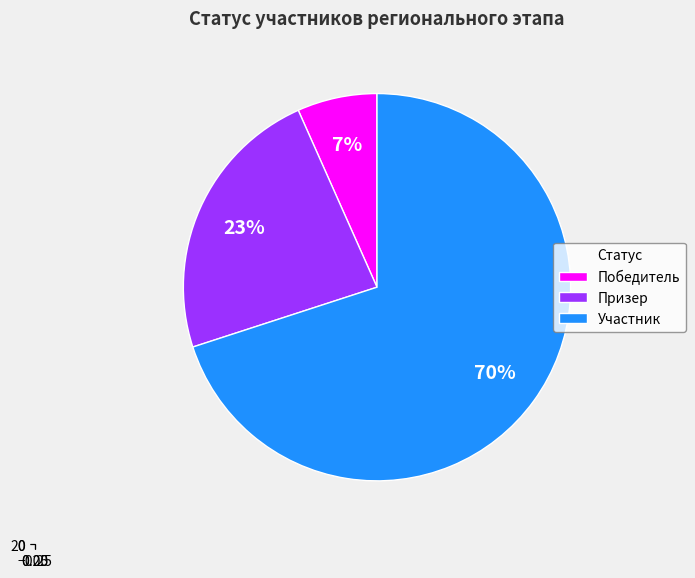

Approximately how many times larger is the value at Победитель compared to Участник?

0.1